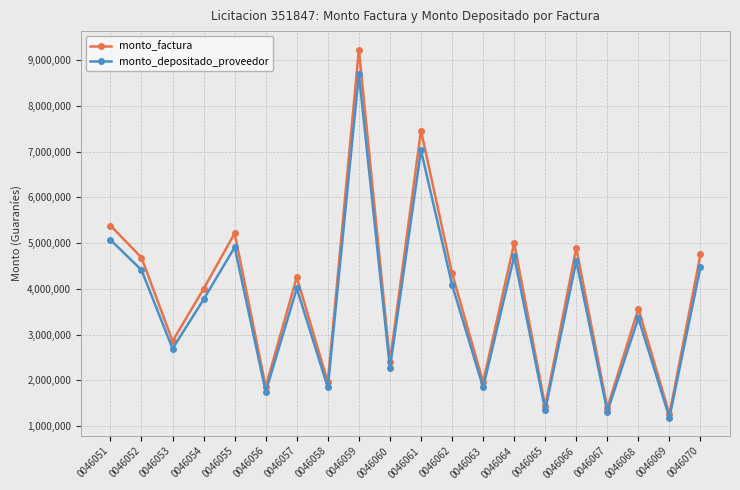

True or false: monto_depositado_proveedor and monto_factura intersect in this chart.

False